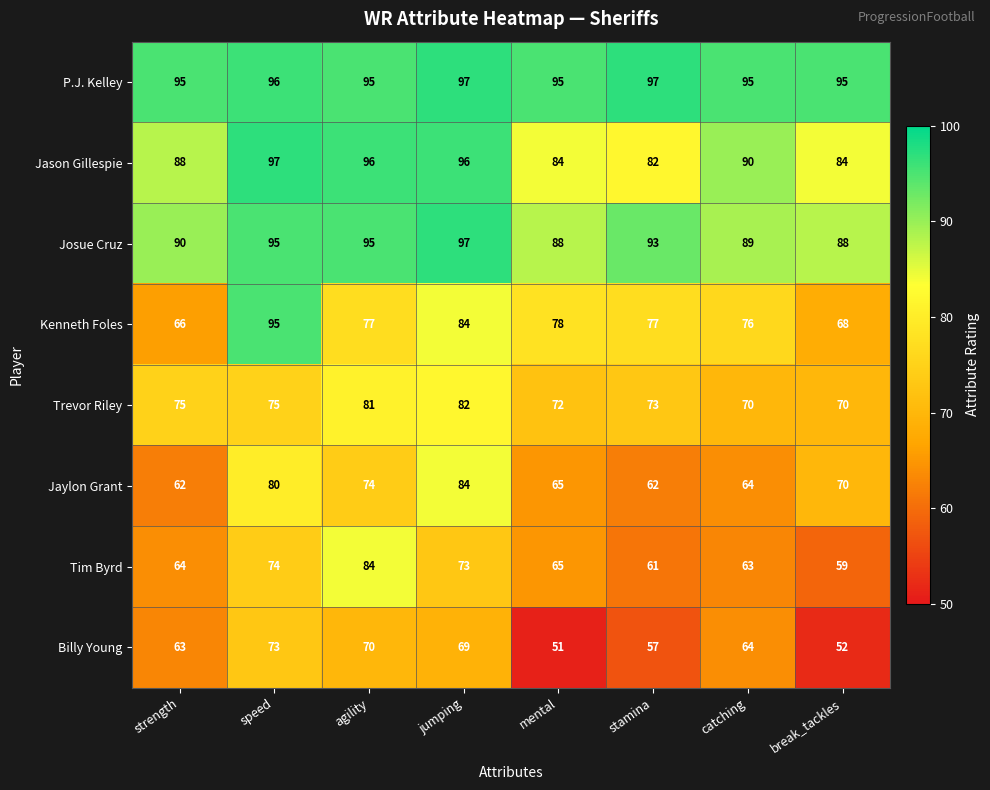

Which series has the largest range (max minus min)?

Kenneth Foles